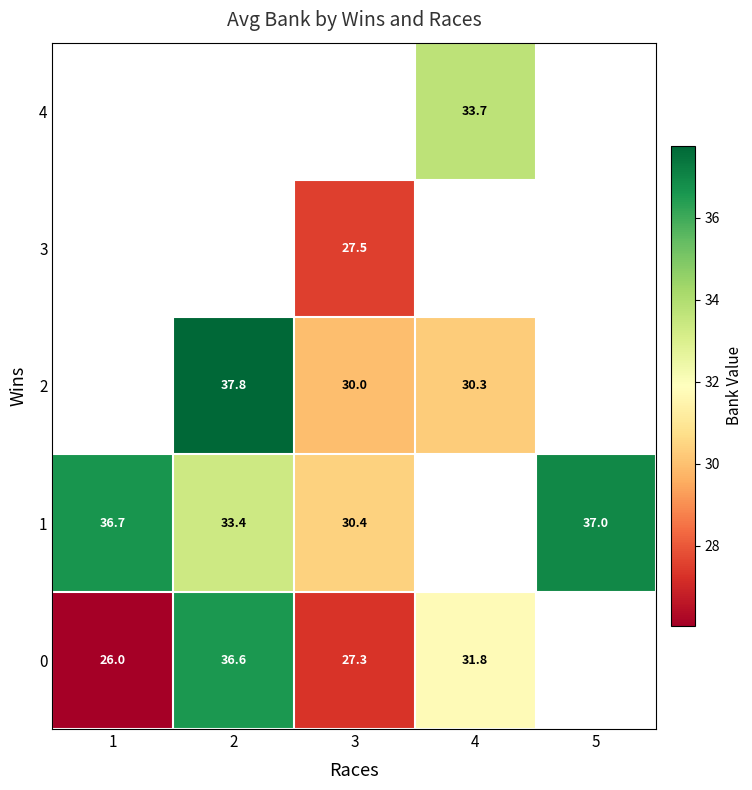

At how many categories does at least one series exceed 26?

5